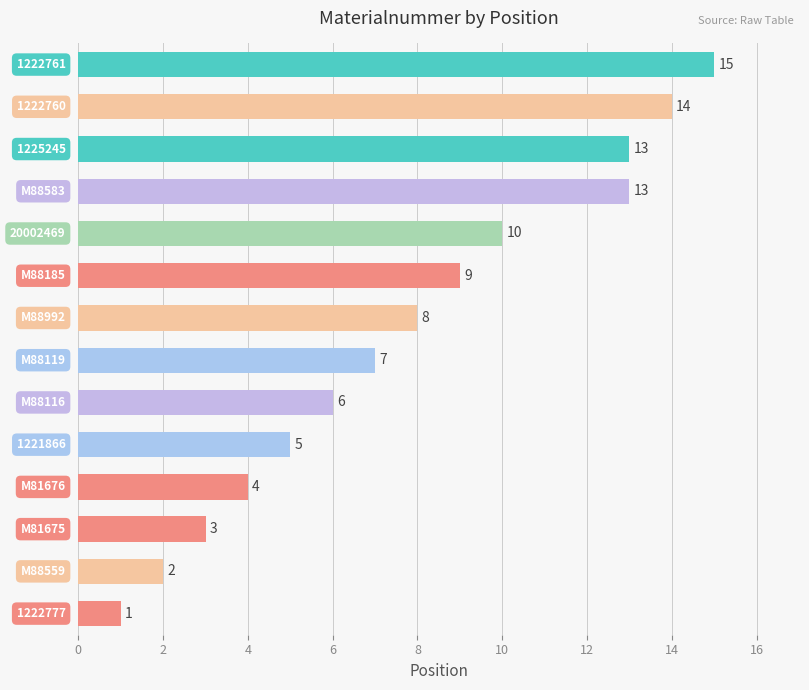

How many categories are shown in the chart?

14